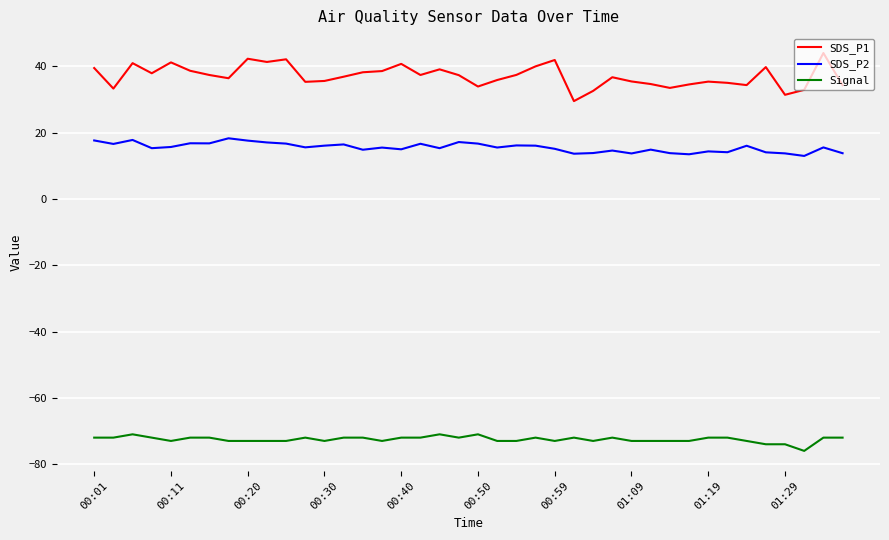

Which series has the largest total across all categories?

SDS_P1